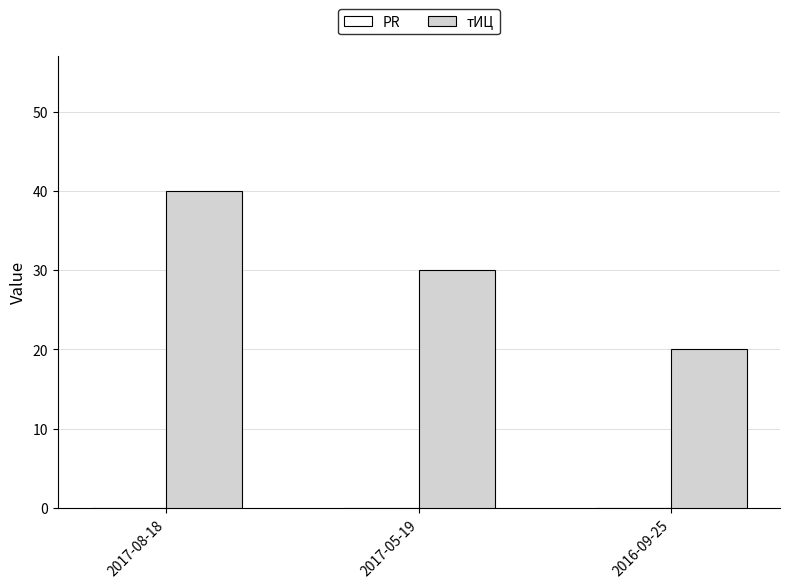

Read the value at 2017-05-19.

30